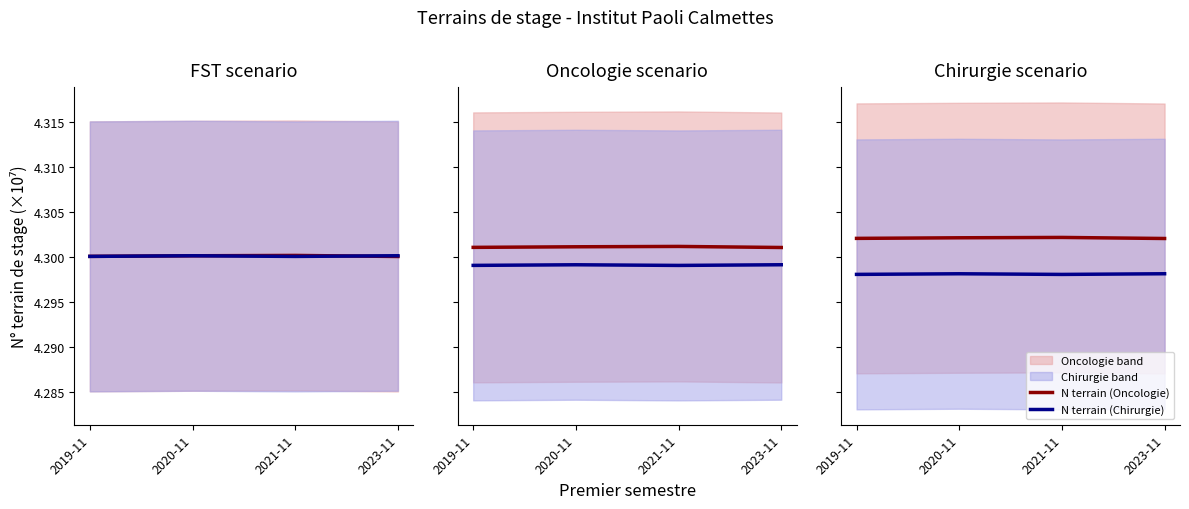

List the series in order of their peak value, highest first.

N terrain (Oncologie), N terrain (Chirurgie)